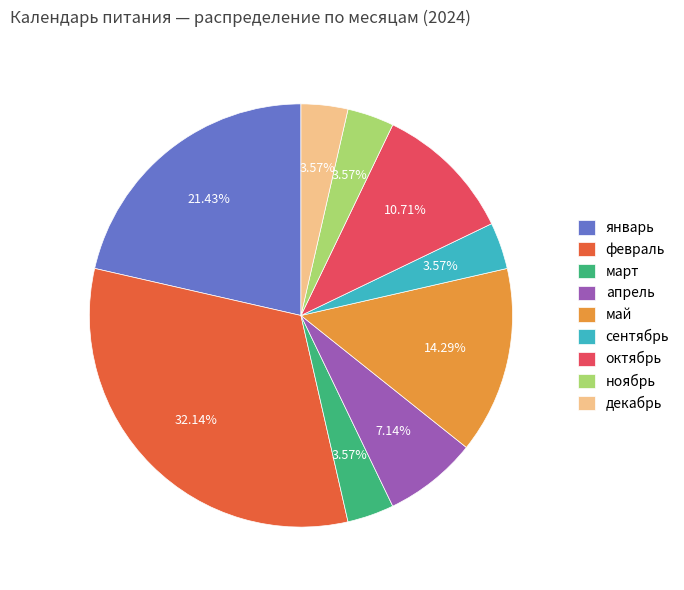

Is декабрь the majority of the pie?

No